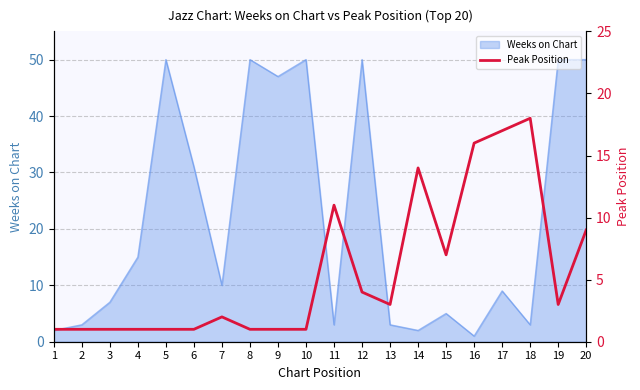

Is it true that Weeks on Chart equals 85 at 8?

False